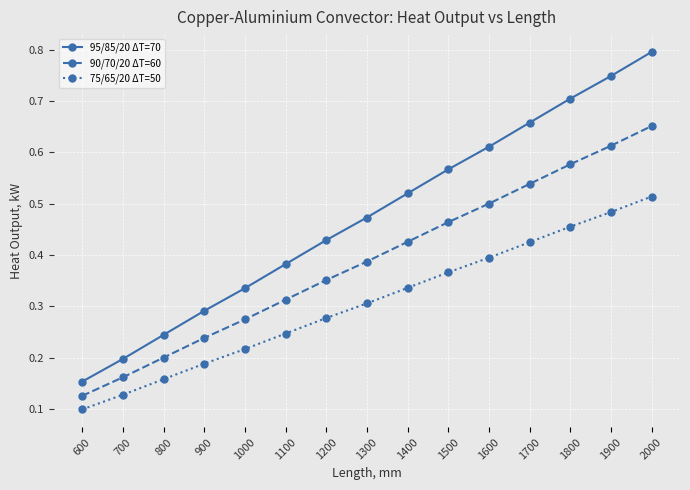

Rank the series by their maximum value, from lowest to highest.

75/65/20 ΔT=50, 90/70/20 ΔT=60, 95/85/20 ΔT=70